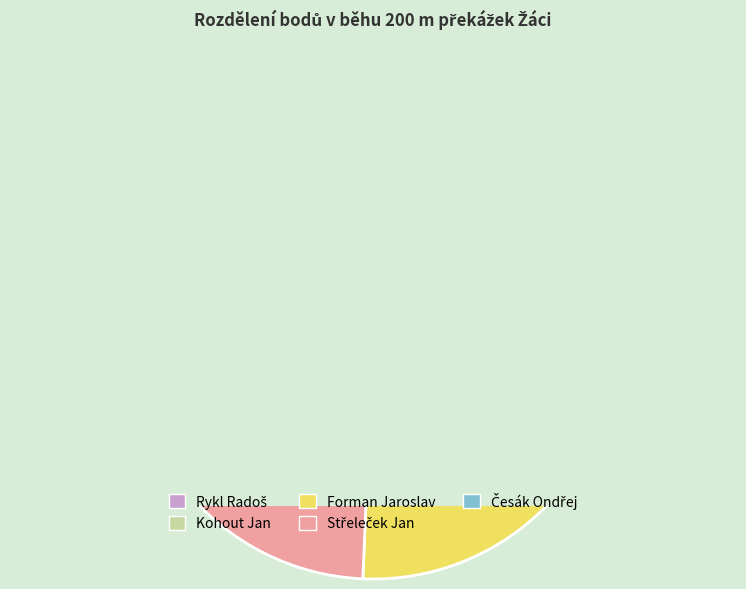

Which category has the smallest portion of the pie?

Česák Ondřej